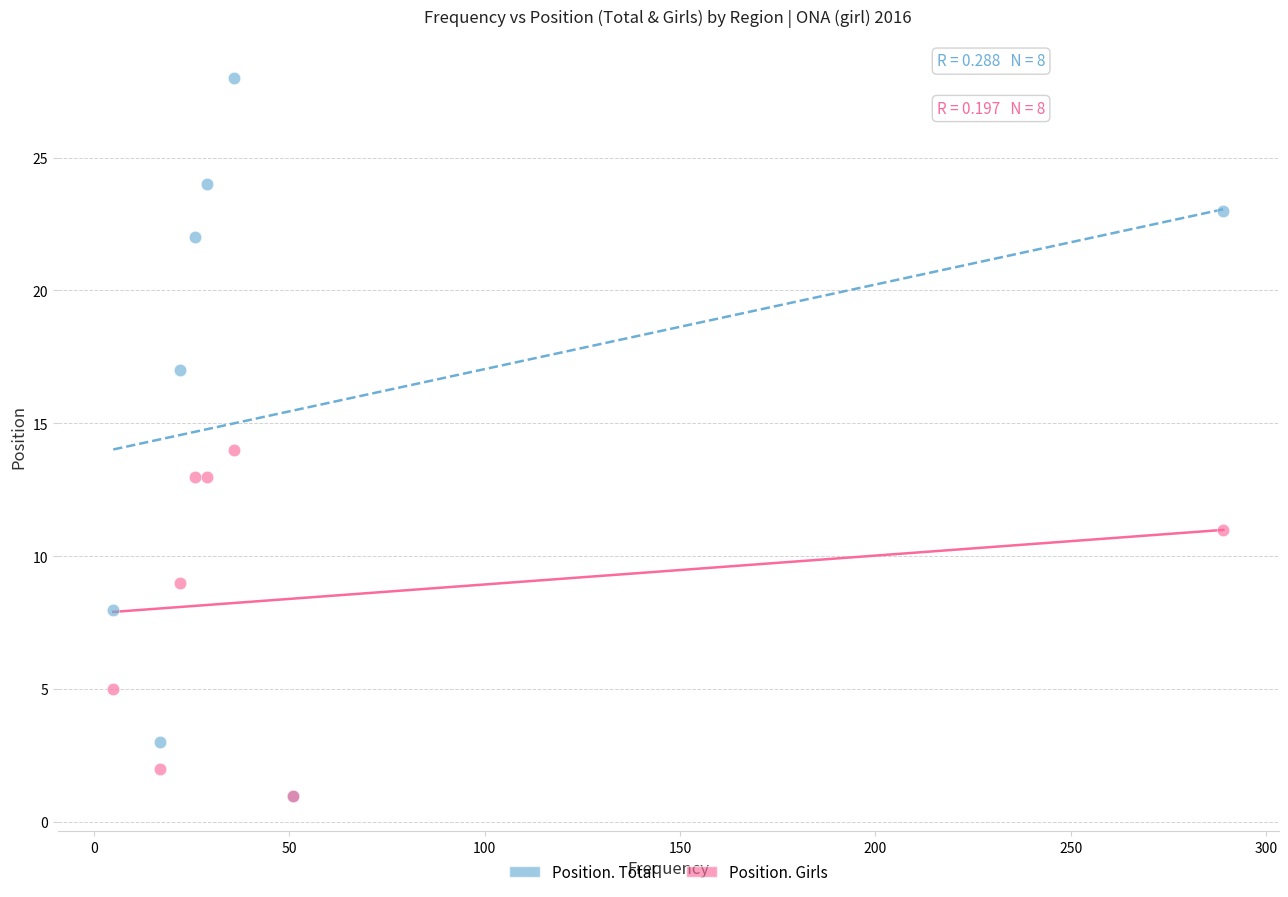

What are all the series names shown in the legend?

Position. Total, Position. Girls